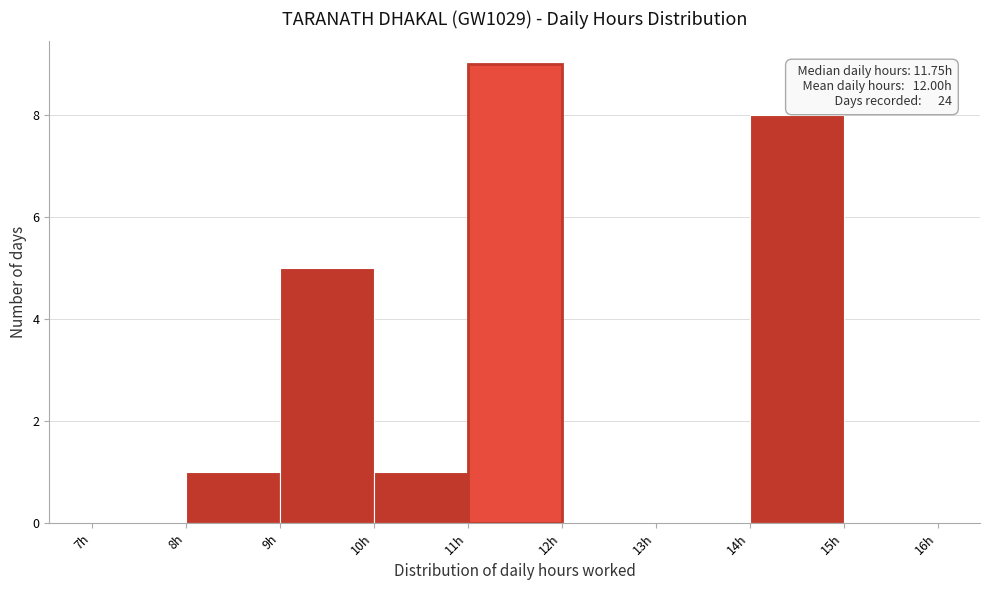

Over which range of the x-axis is the bar tallest?

11 to 12